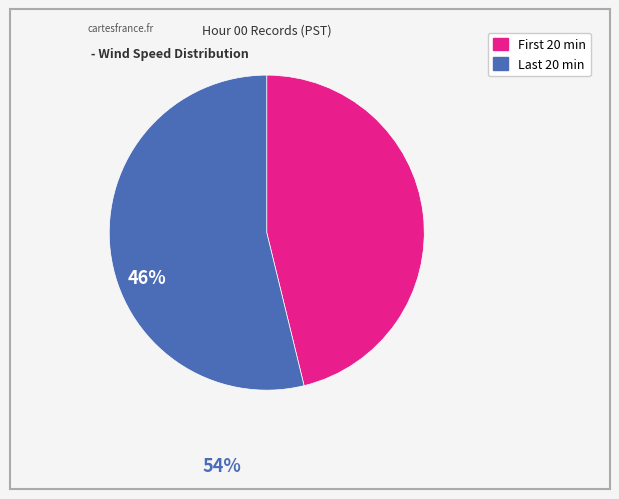

Is there a majority slice in this chart?

Yes